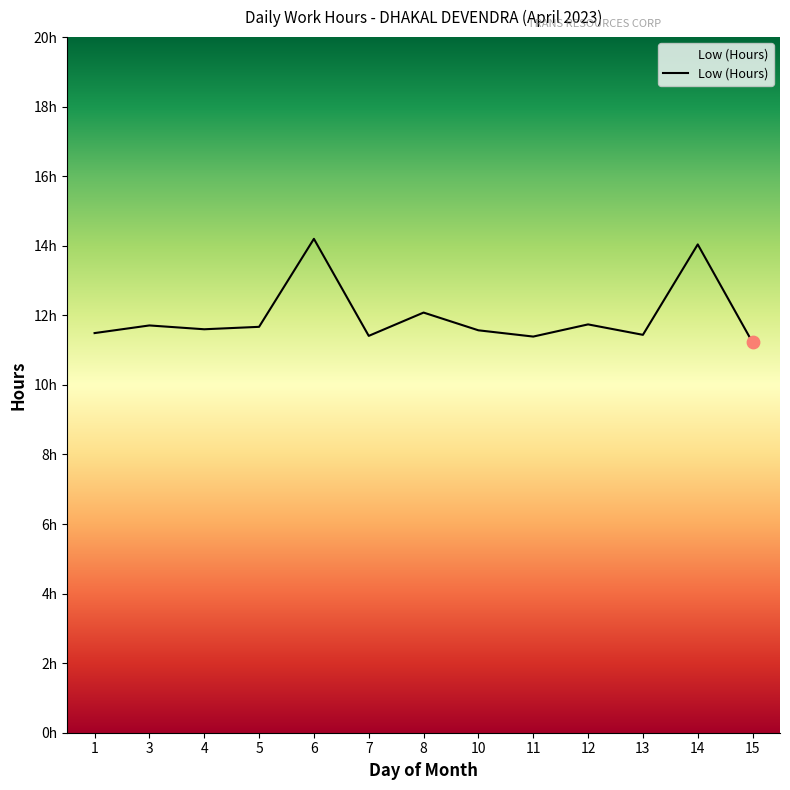

What is the ratio of the value at 7 to the value at 10?

1.0